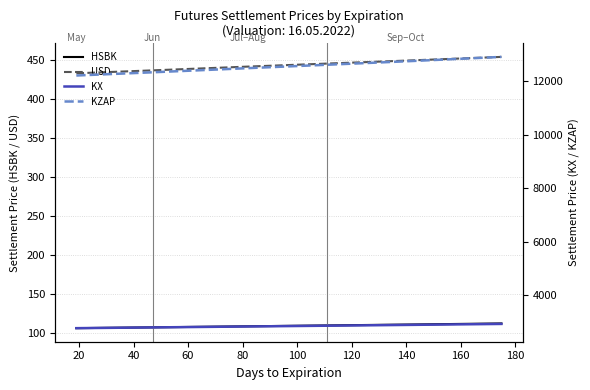

Rank the series by their maximum value, from highest to lowest.

KZAP, KX, USD, HSBK